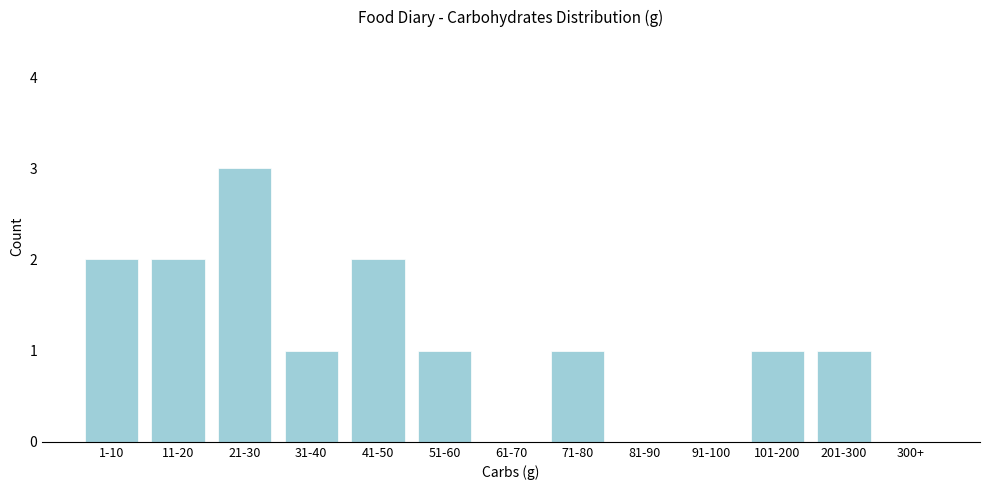

Reading right to left, list all the values displayed in this chart.

300+=0	201-300=1	101-200=1	91-100=0	81-90=0	71-80=1	61-70=0	51-60=1	41-50=2	31-40=1	21-30=3	11-20=2	1-10=2